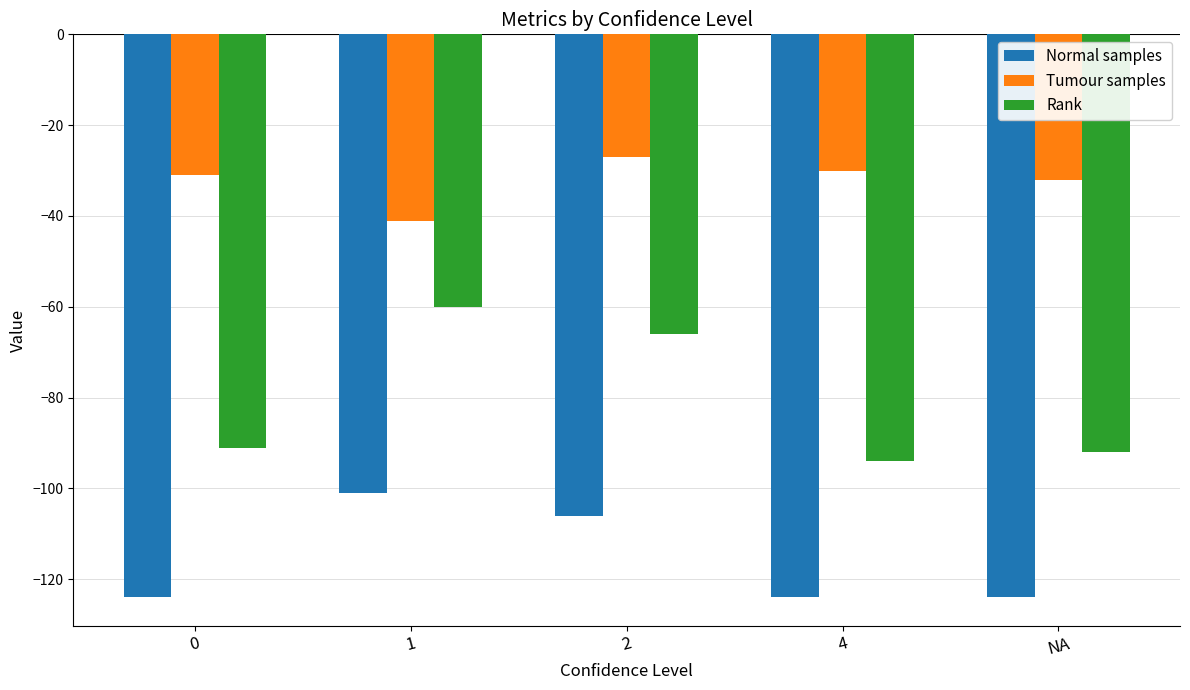

Reading right to left, list all the values displayed in this chart.

Normal samples: NA=-124	4=-124	2=-106	1=-101	0=-124
Tumour samples: NA=-32	4=-30	2=-27	1=-41	0=-31
Rank: NA=-92	4=-94	2=-66	1=-60	0=-91